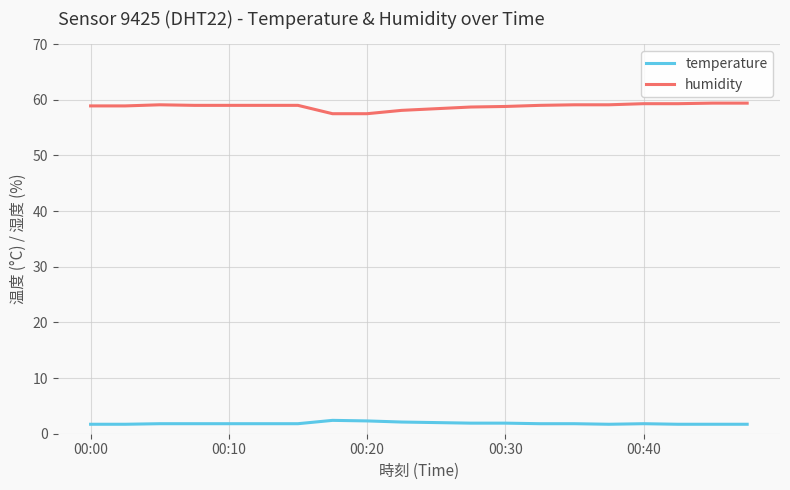

What is the maximum value for humidity?

59.4